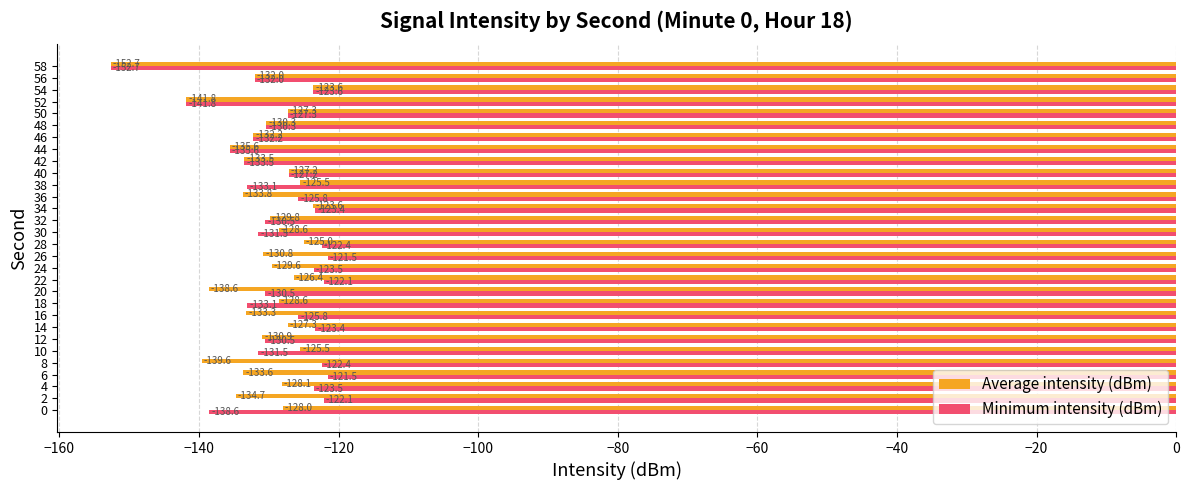

At which label is Minimum intensity (dBm) closest to -137?

44